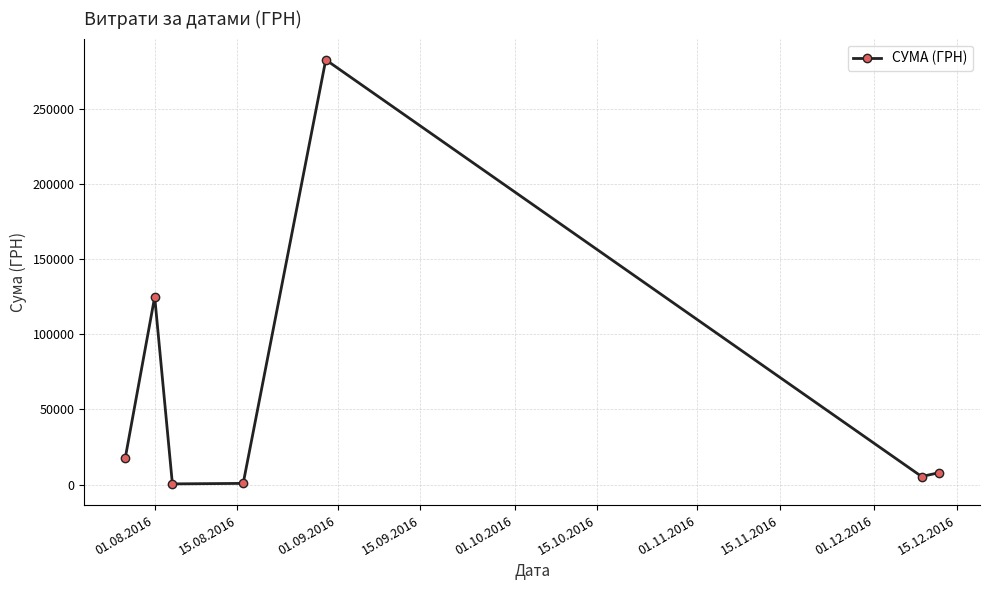

What is the value of the 1st point from the left?

17496.0